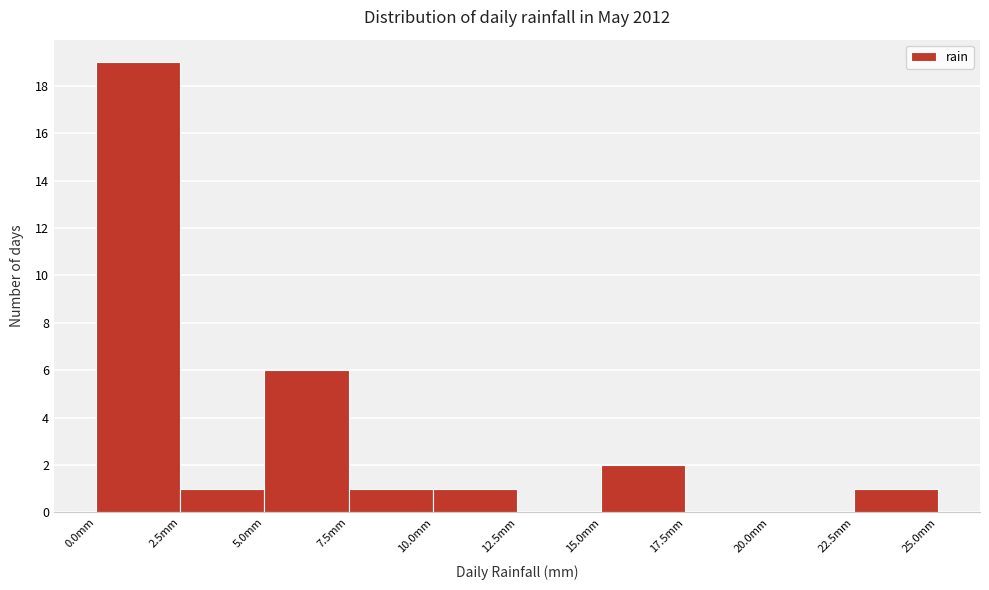

Reading left to right, list every bar in this chart as the range it spans on the x-axis followed by its height. The values are not printed on the chart, so give them approximately, as read against the axis.

0.0 to 2.5: 19
2.5 to 5.0: 1
5.0 to 7.5: 6
7.5 to 10.0: 1
10.0 to 12.5: 1
12.5 to 15.0: 0
15.0 to 17.5: 2
17.5 to 20.0: 0
20.0 to 22.5: 0
22.5 to 25.0: 1